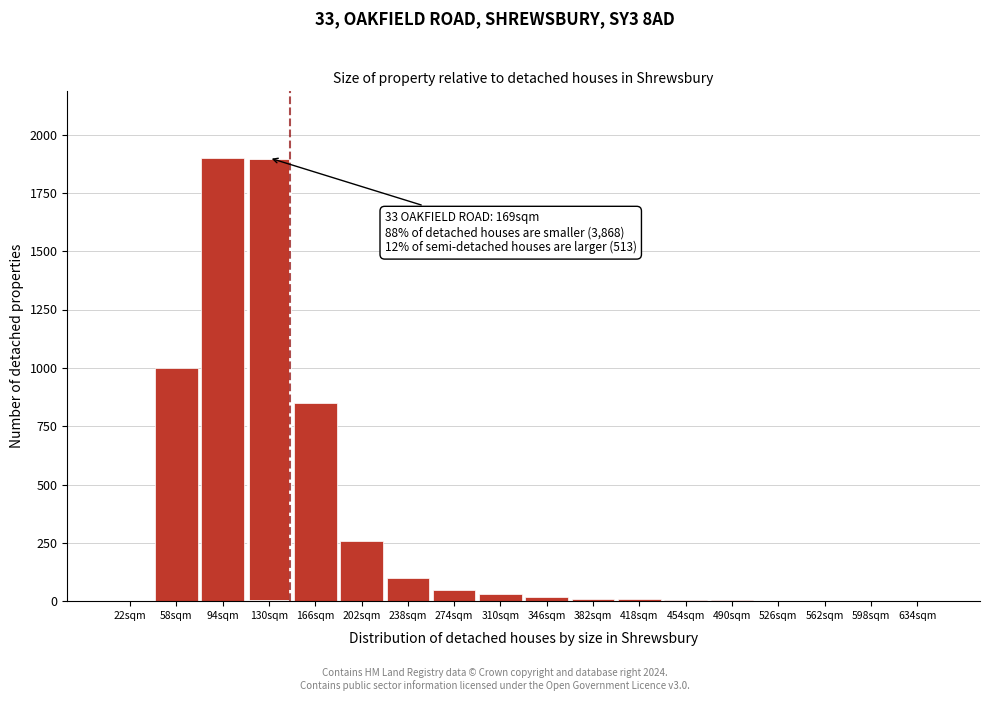

True or false: the data shows 1129 at 166sqm.

False